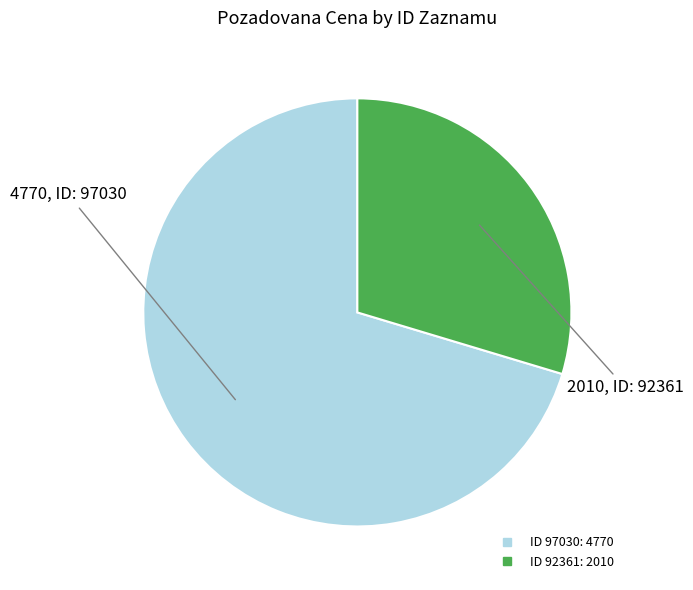

Is there a majority slice in this chart?

Yes